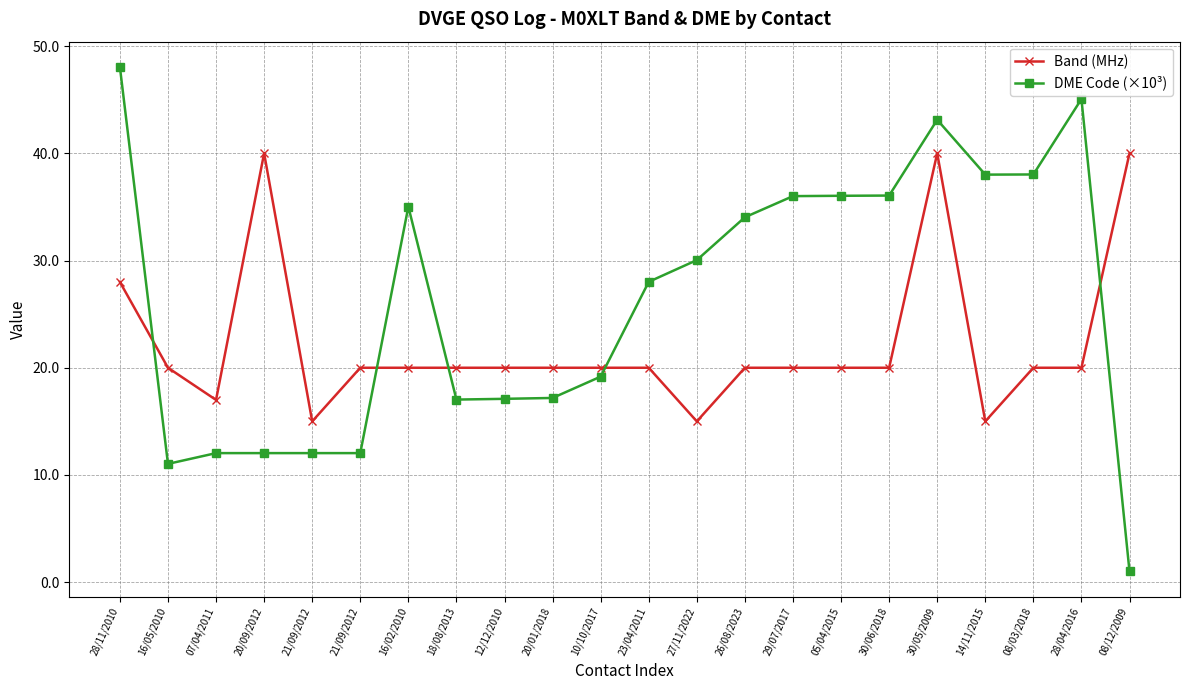

List the series in order of their peak value, lowest first.

Band (MHz), DME Code (×10³)